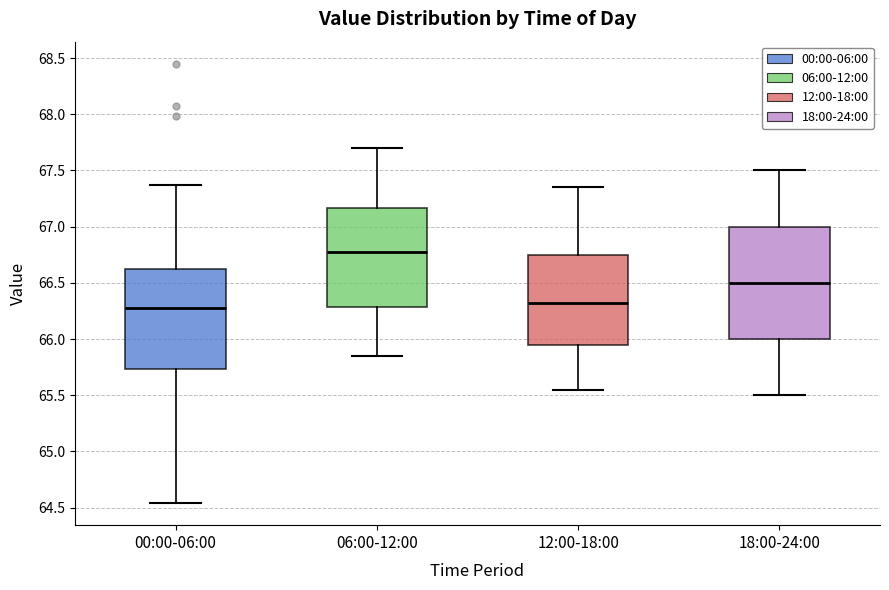

Reading left to right, transcribe this box plot: for each box, give where its median line is, the range the box spans, and where its two whiskers end, as read against the y-axis. The values are not printed on the chart, so give them approximately, as read against the axis.

00:00-06:00: median 66.30, box 65.75 to 66.60, whiskers 64.55 to 67.35
06:00-12:00: median 66.80, box 66.30 to 67.15, whiskers 65.85 to 67.70
12:00-18:00: median 66.35, box 65.95 to 66.75, whiskers 65.55 to 67.35
18:00-24:00: median 66.50, box 66.00 to 67.00, whiskers 65.50 to 67.50